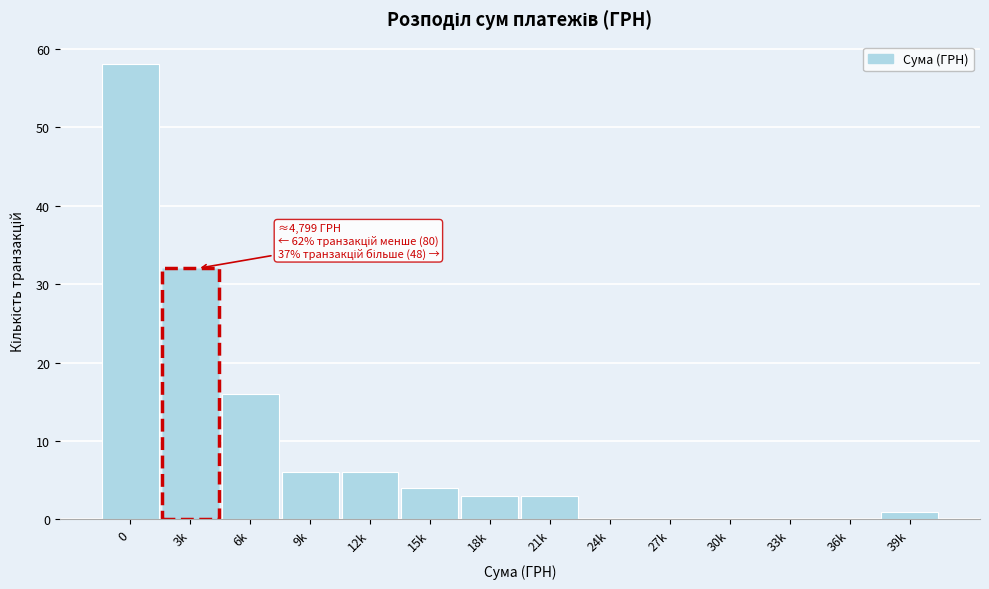

Reading left to right, list all the values displayed in this chart.

0=58	3k=32	6k=16	9k=6	12k=6	15k=4	18k=3	21k=3	24k=0	27k=0	30k=0	33k=0	36k=0	39k=1